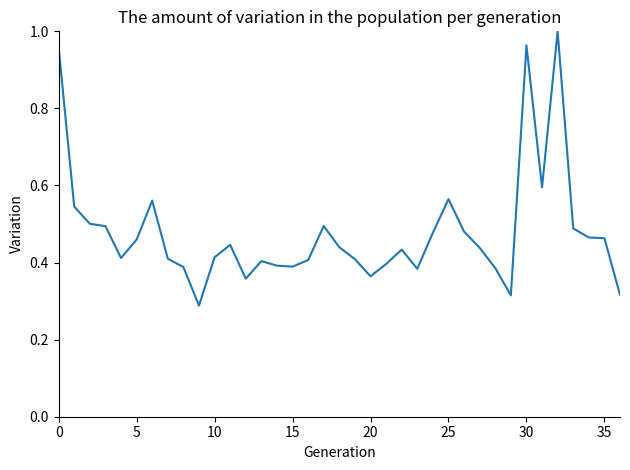

How many lines are shown in the chart?

1